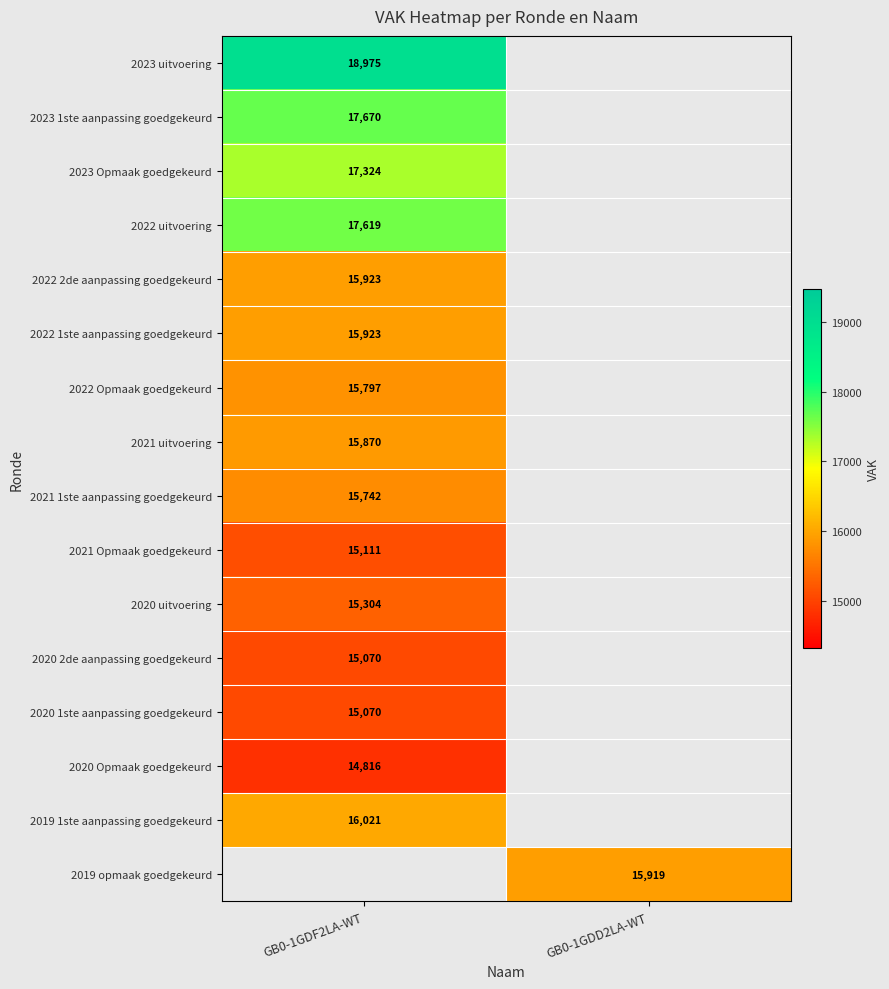

Is the value of 2019 1ste aanpassing goedgekeurd at GB0-1GDF2LA-WT greater than the value of 2023 uitvoering at GB0-1GDF2LA-WT?

No